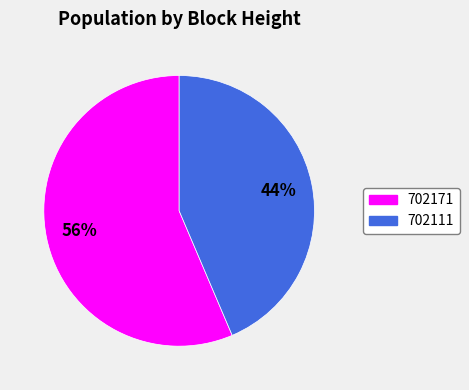

What is the largest slice in the pie chart?

702171